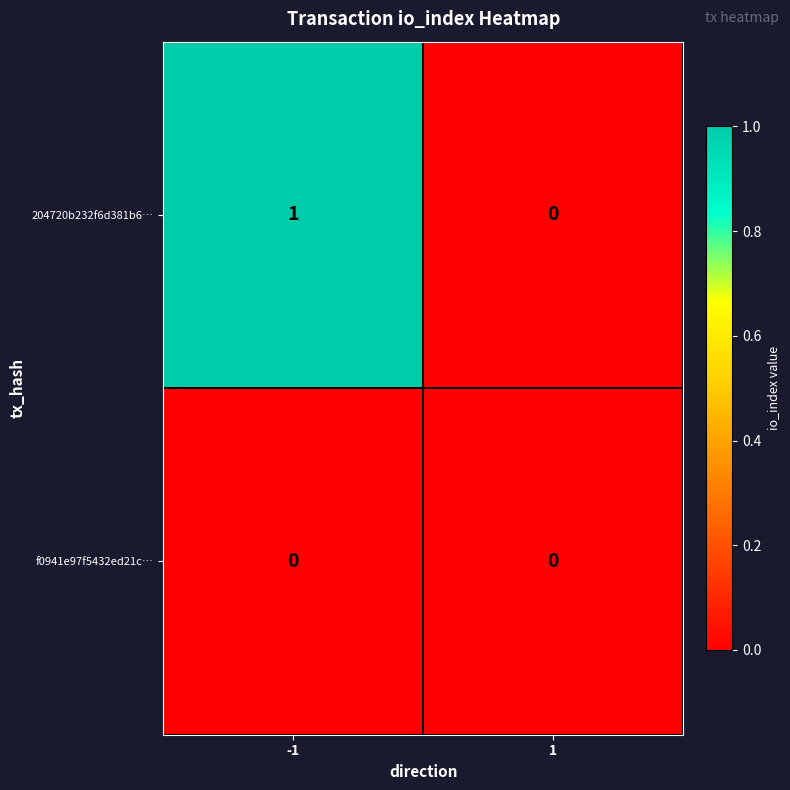

At -1, list the series in order from largest to smallest.

204720b232f6d381b6…, f0941e97f5432ed21c…